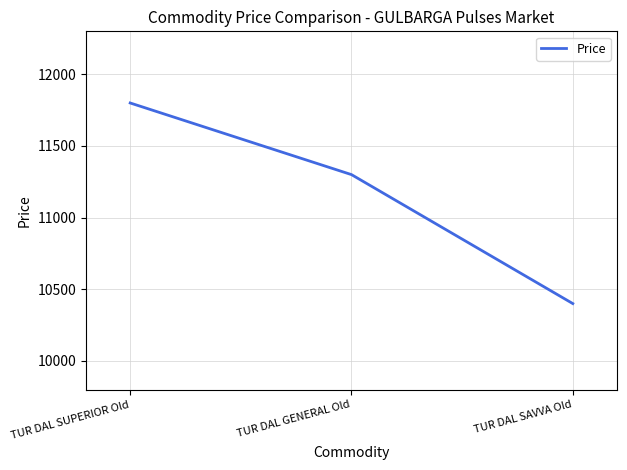

What is the sum of all values?

33500